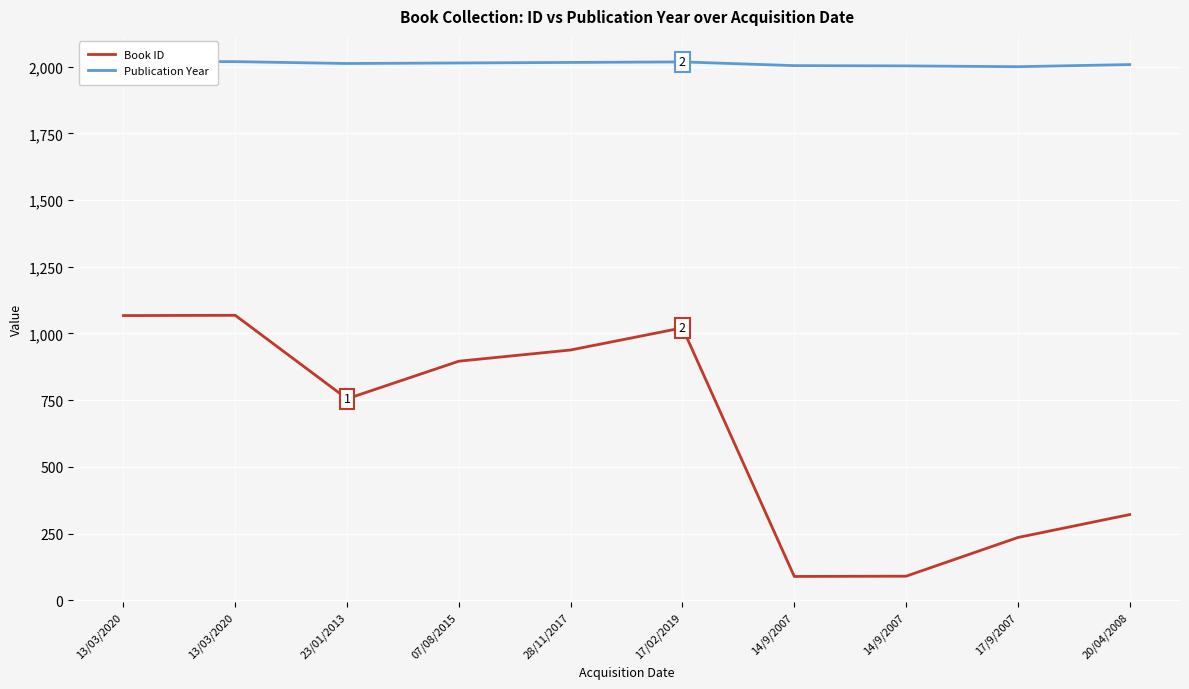

What is the difference between the highest and lowest values at 07/08/2015?

1118